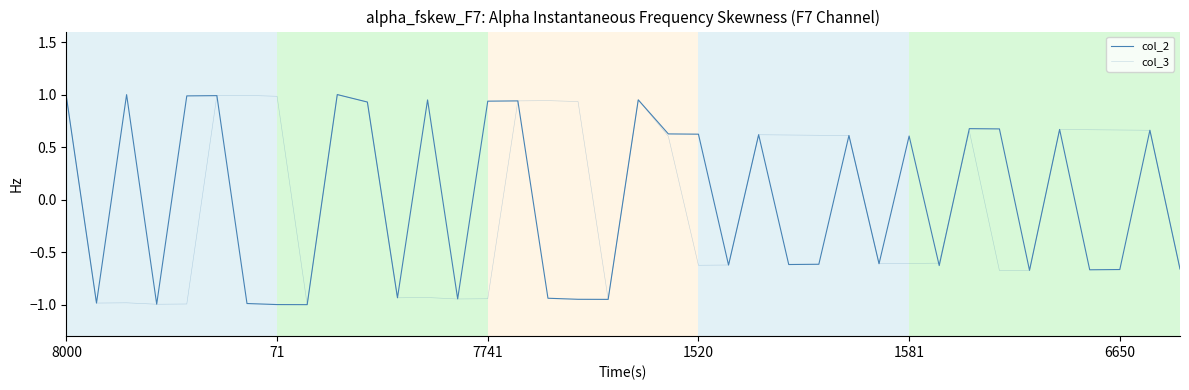

What is the lowest value of the col_3 series?

-1.0